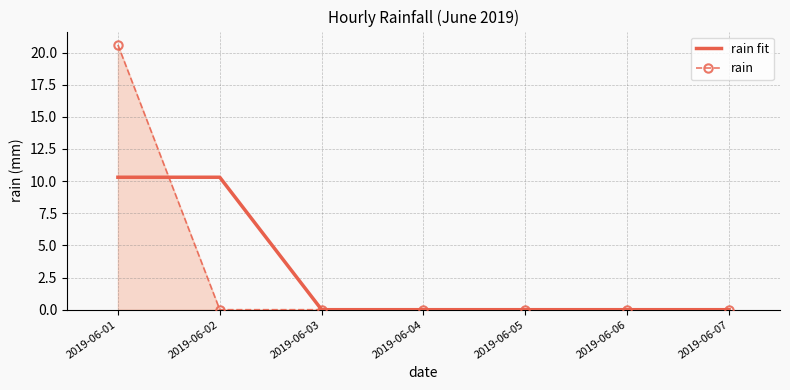

At which category is the sum across all series the highest?

2019-06-01